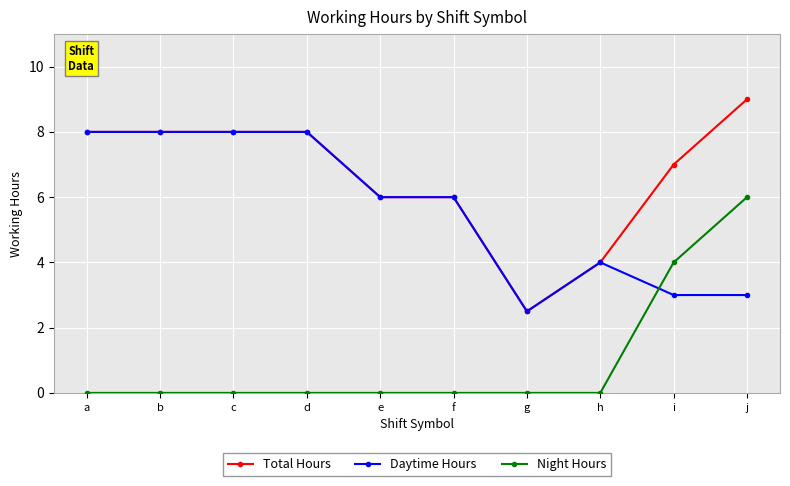

Read the Daytime Hours value at c.

8.0